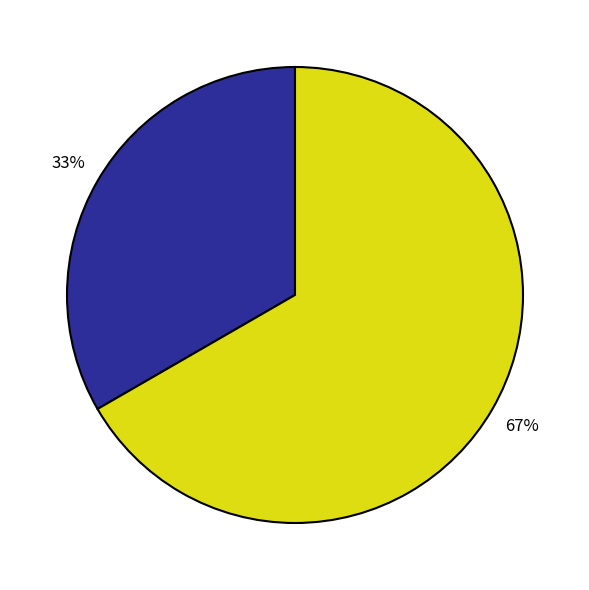

To the nearest percent, what is the average slice percentage?

50%